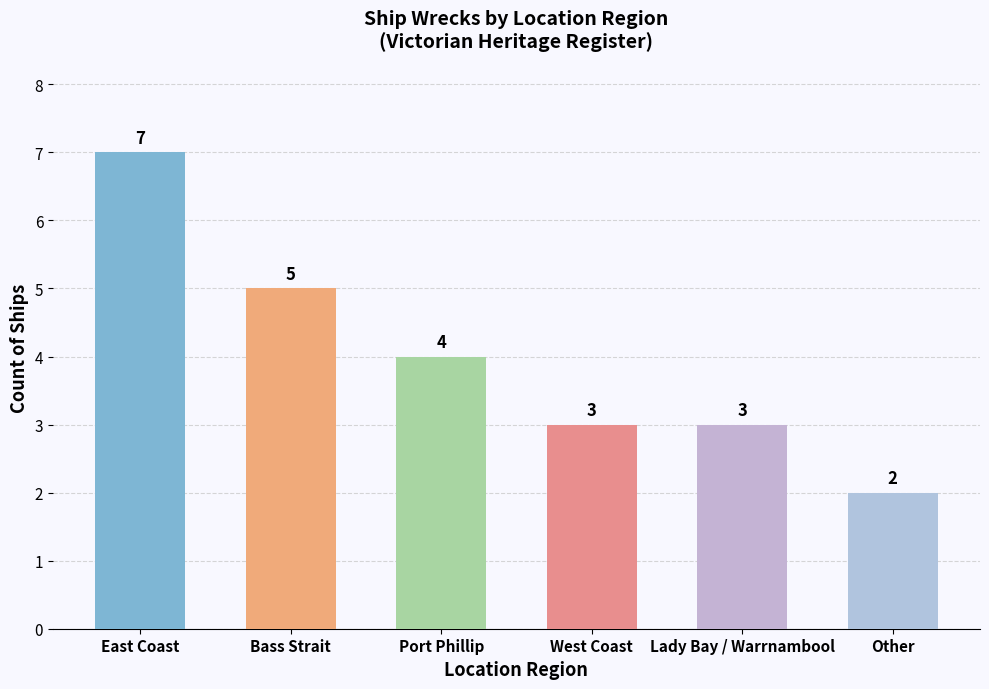

Reading left to right, extract all data points from this chart.

East Coast=7	Bass Strait=5	Port Phillip=4	West Coast=3	Lady Bay / Warrnambool=3	Other=2